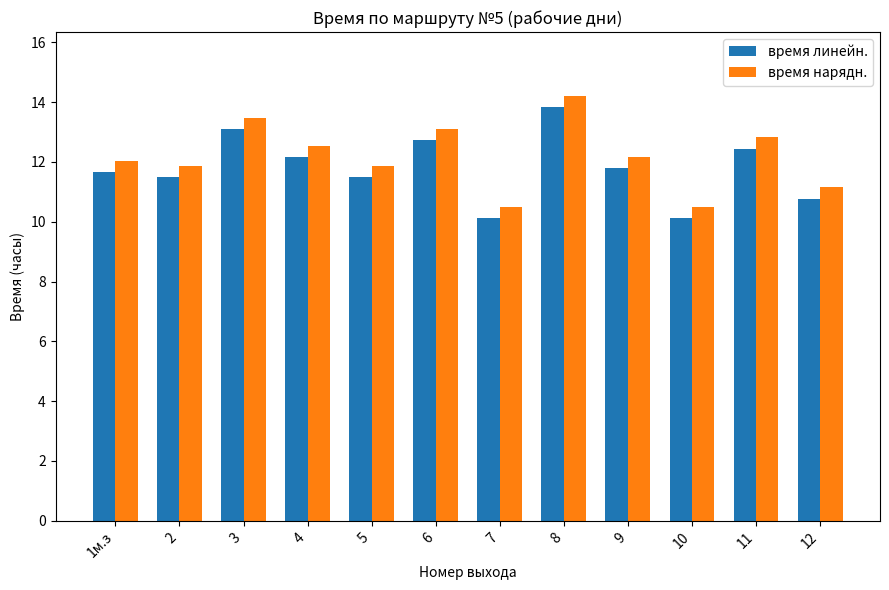

What is the minimum value shown in the chart?

10.1